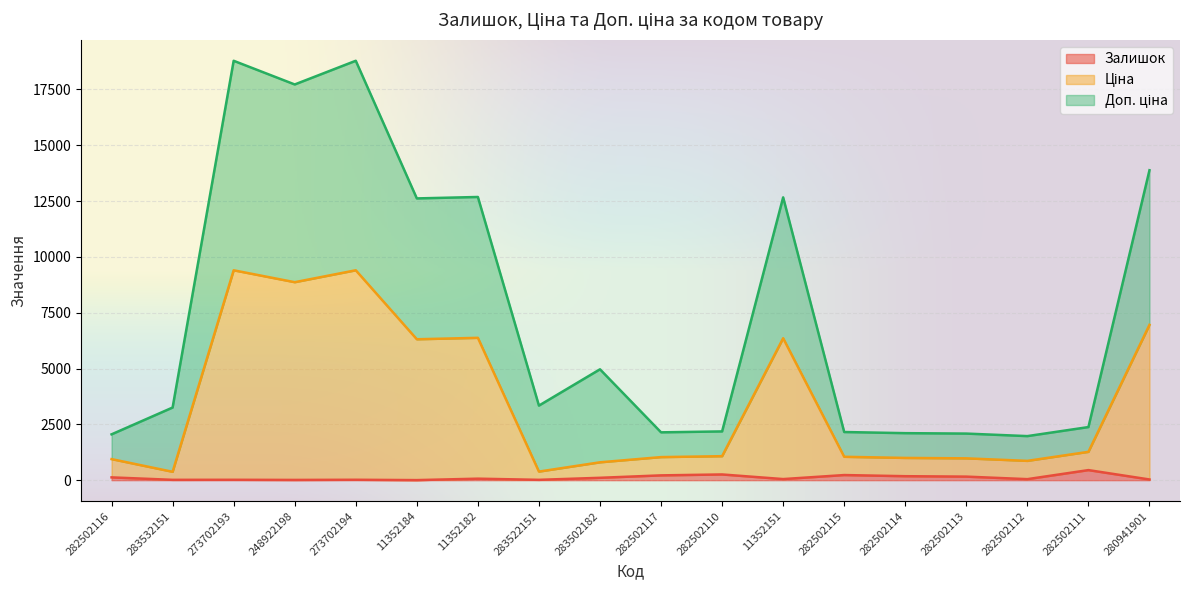

How many data points in Доп. ціна are less than 3340?

9